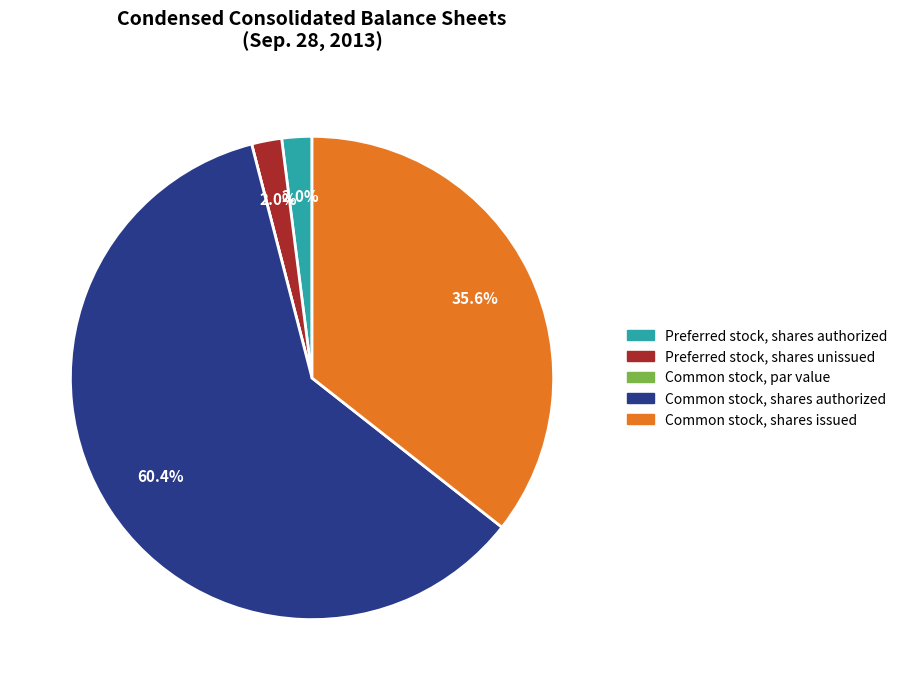

Which has a higher value, Preferred stock, shares authorized or Common stock, shares issued?

Common stock, shares issued